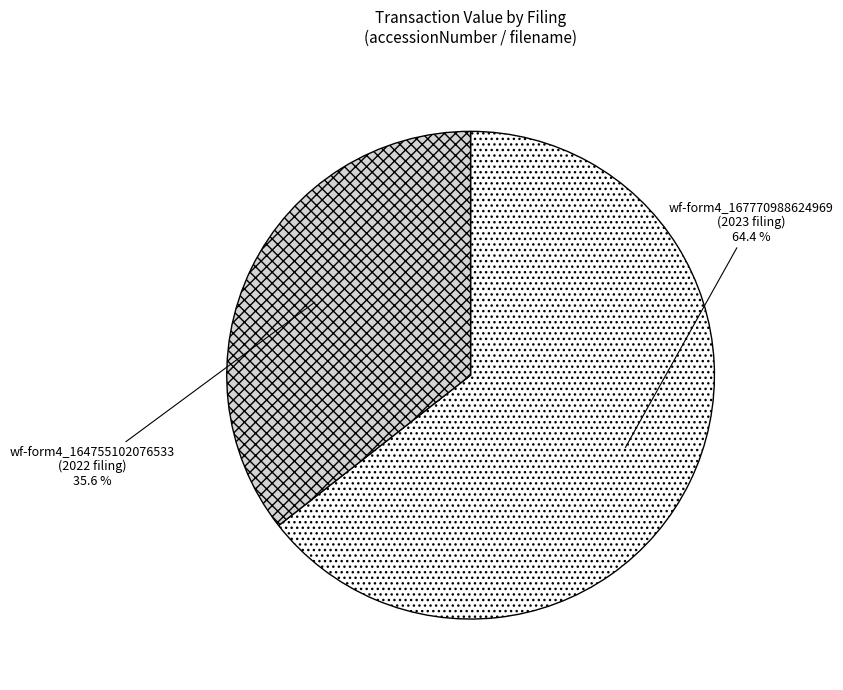

Does any single category account for the majority?

Yes